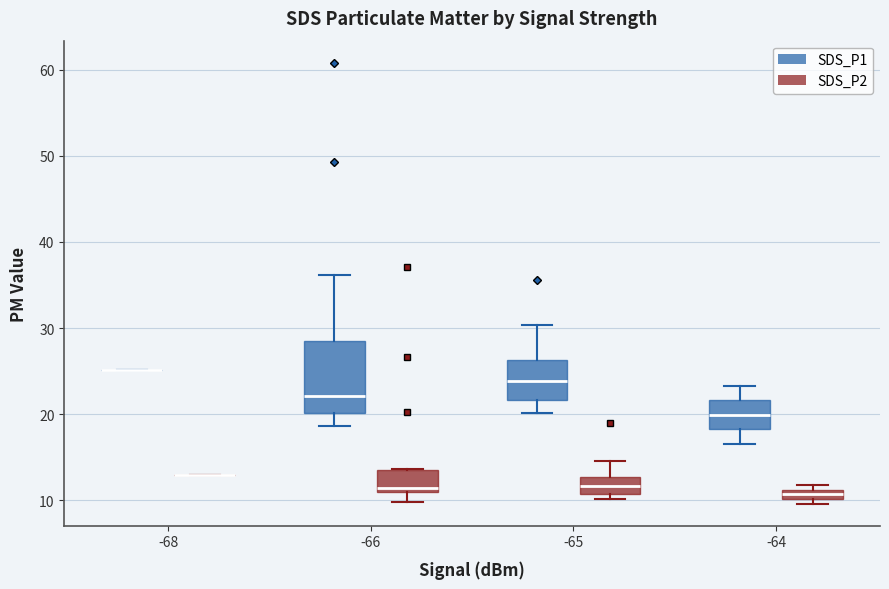

Where is the upper edge of the box for -64 (SDS_P2) on the y-axis? The values are not printed on the chart, so give them approximately, as read against the axis.

11